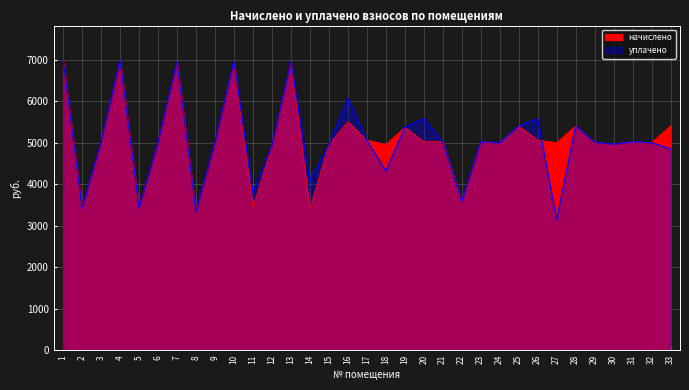

Where does the начислено series first go above 5011?

1